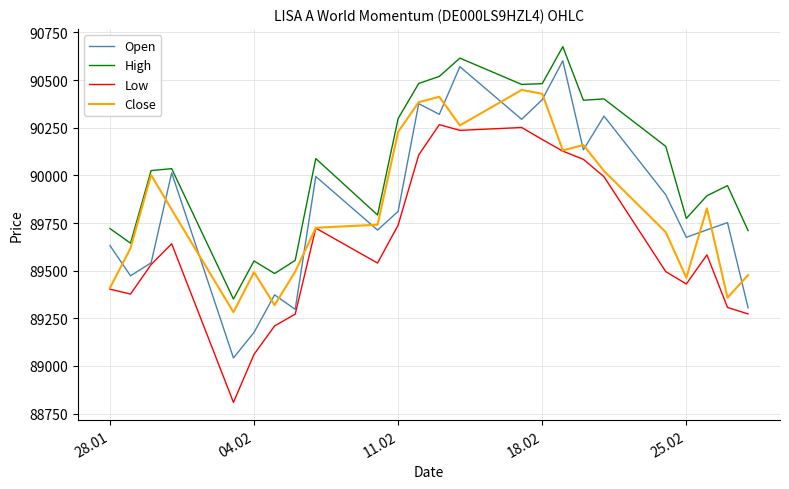

What is the lowest value of the High series?

89351